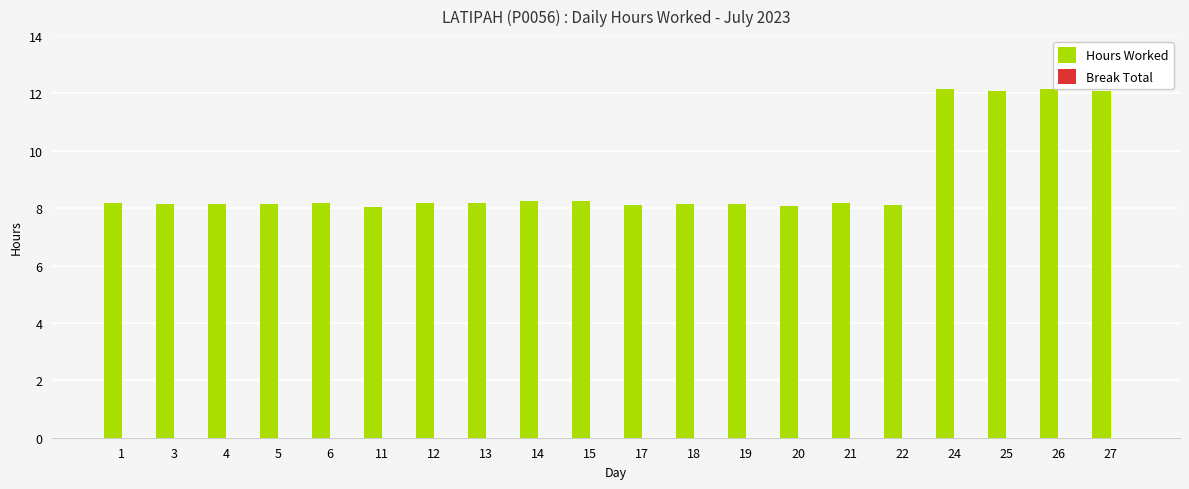

What is the value of the 10th bar from the left?

8.2